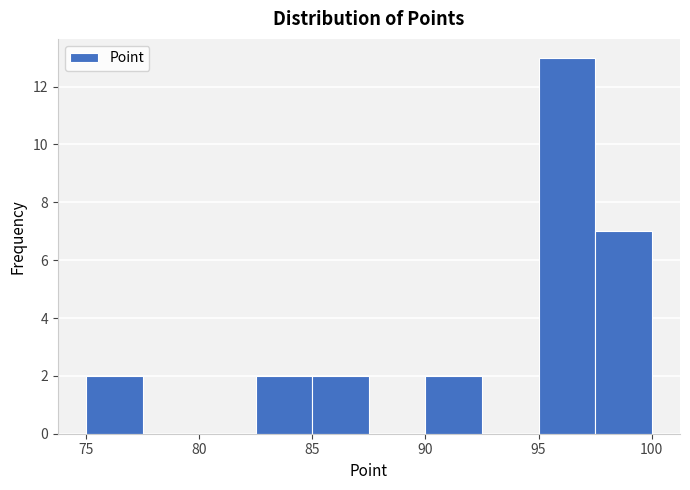

Reading left to right, list every bar in this chart as the range it spans on the x-axis followed by its height. The values are not printed on the chart, so give them approximately, as read against the axis.

75.0 to 77.5: 2
77.5 to 80.0: 0
80.0 to 82.5: 0
82.5 to 85.0: 2
85.0 to 87.5: 2
87.5 to 90.0: 0
90.0 to 92.5: 2
92.5 to 95.0: 0
95.0 to 97.5: 13
97.5 to 100.0: 7